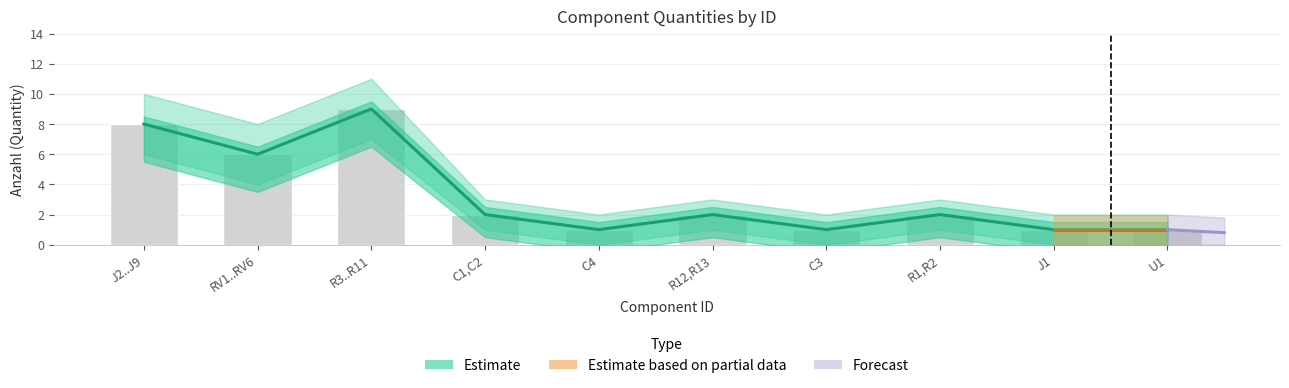

Reading left to right, transcribe all the data shown in this chart.

8	6	9	2	1	2	1	2	1	1